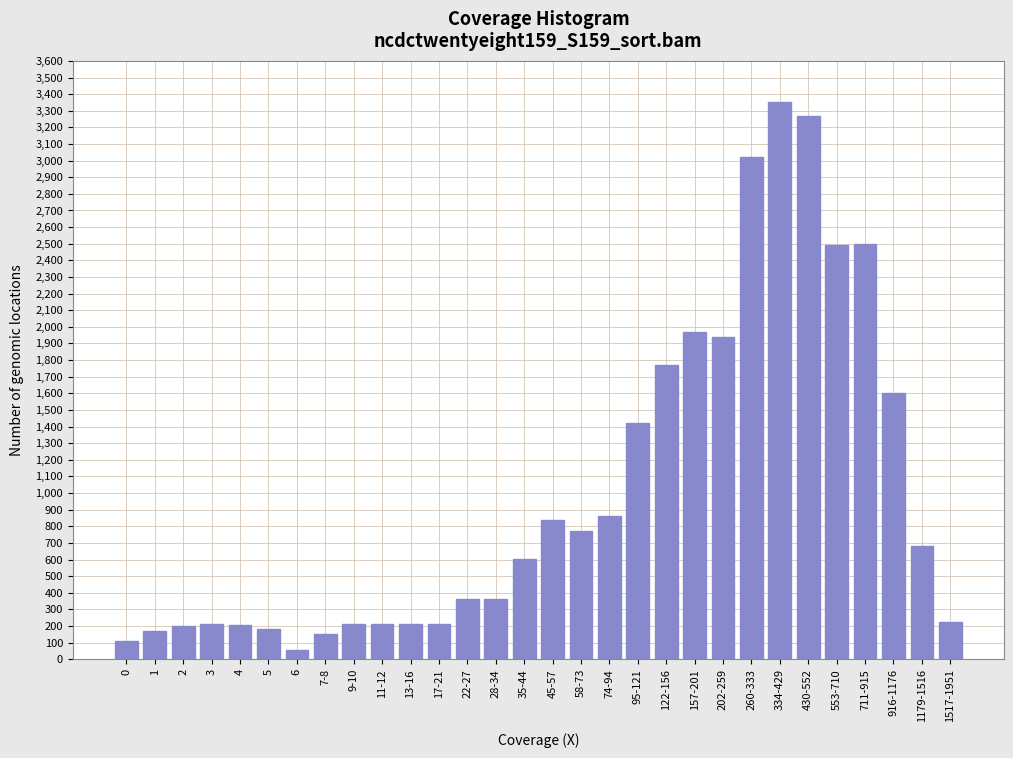

What value does the data have at 17-21?

211